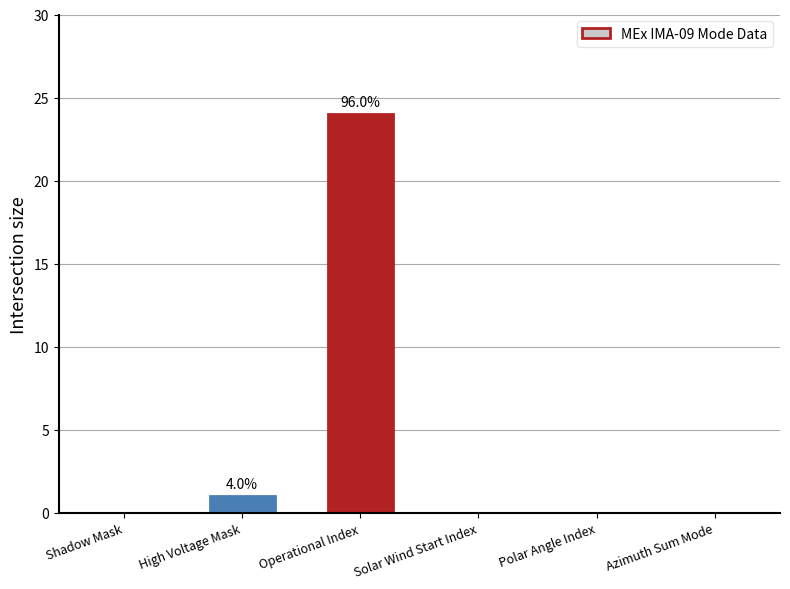

The value at Operational Index is 39. True or false?

False